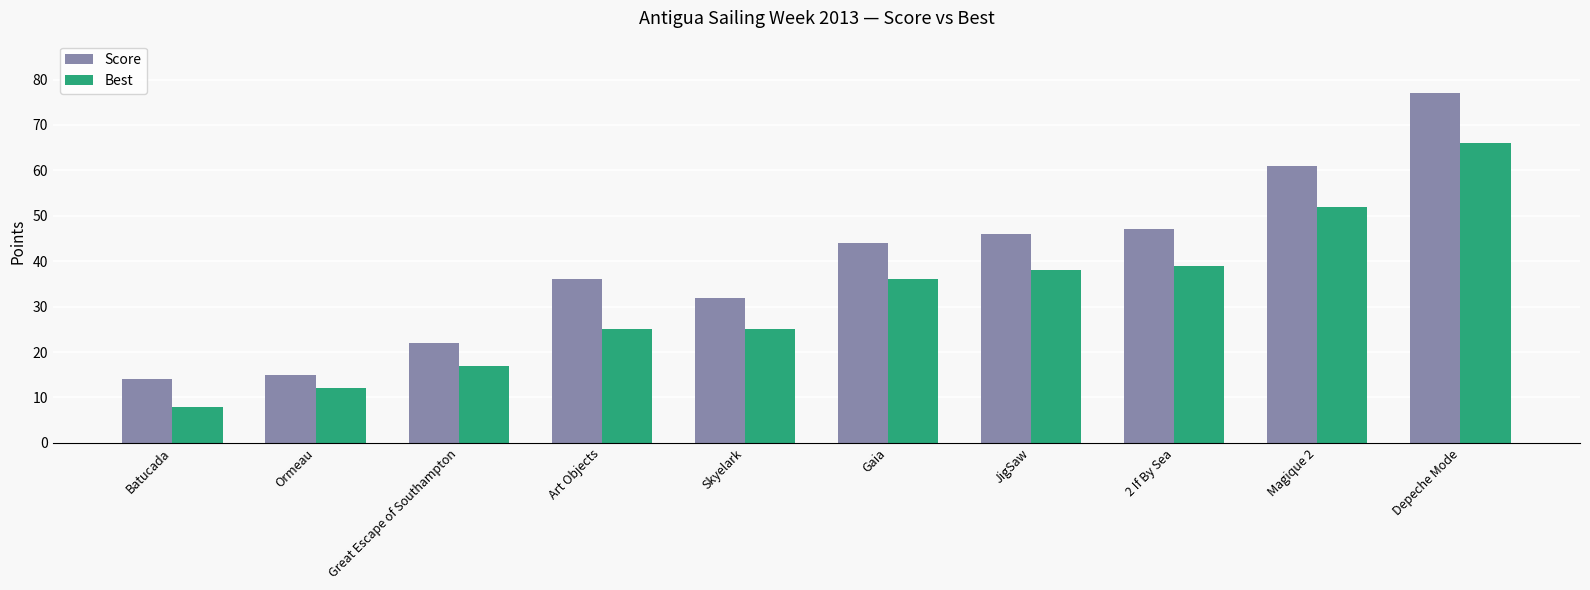

Reading right to left, list all the values displayed in this chart.

Score: Depeche Mode=77	Magique 2=61	2 If By Sea=47	JigSaw=46	Gaia=44	Skyelark=32	Art Objects=36	Great Escape of Southampton=22	Ormeau=15	Batucada=14
Best: Depeche Mode=66	Magique 2=52	2 If By Sea=39	JigSaw=38	Gaia=36	Skyelark=25	Art Objects=25	Great Escape of Southampton=17	Ormeau=12	Batucada=8